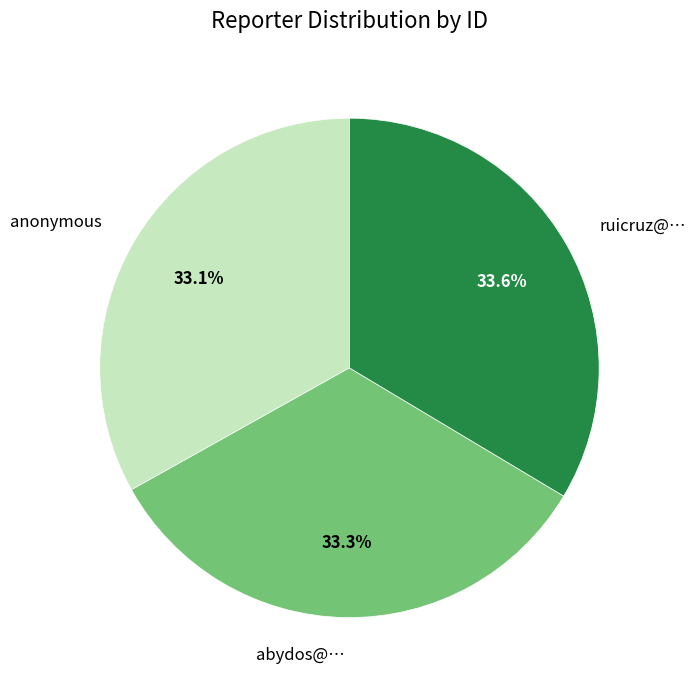

Approximately how many times larger is the value at anonymous compared to abydos@…?

1.0